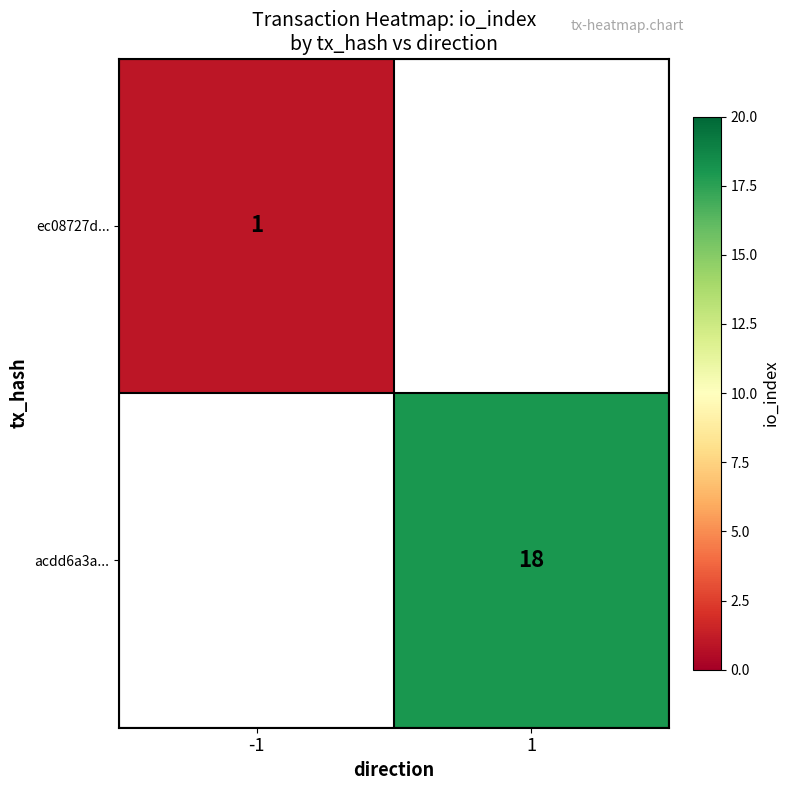

Count the number of categories in the chart.

2